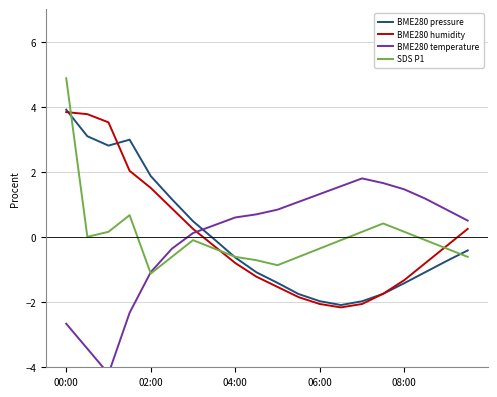

How many interior local peaks does the SDS P1 series have?

3